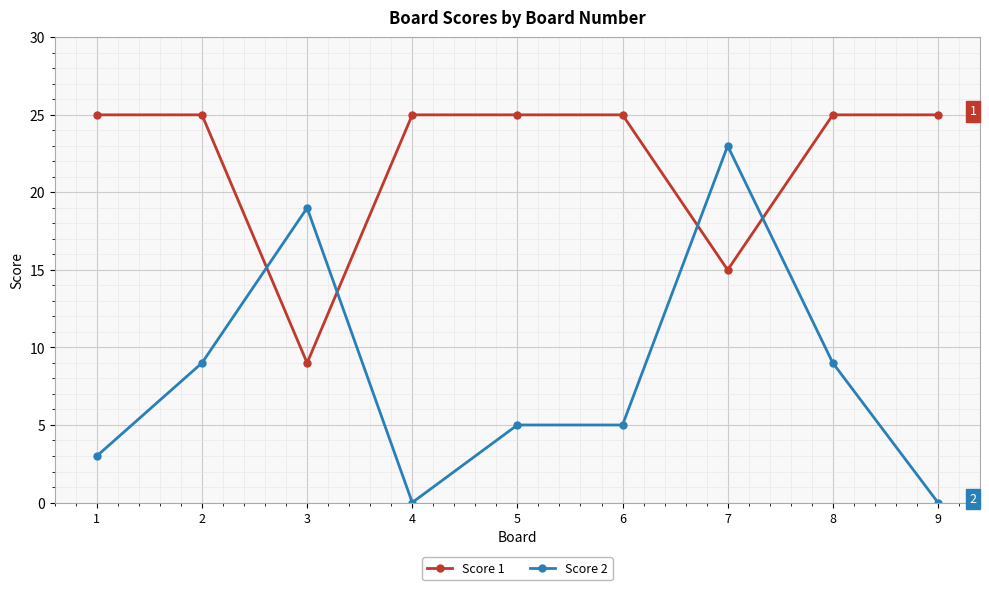

The Score 1 series shows 25 at 6. True or false?

True